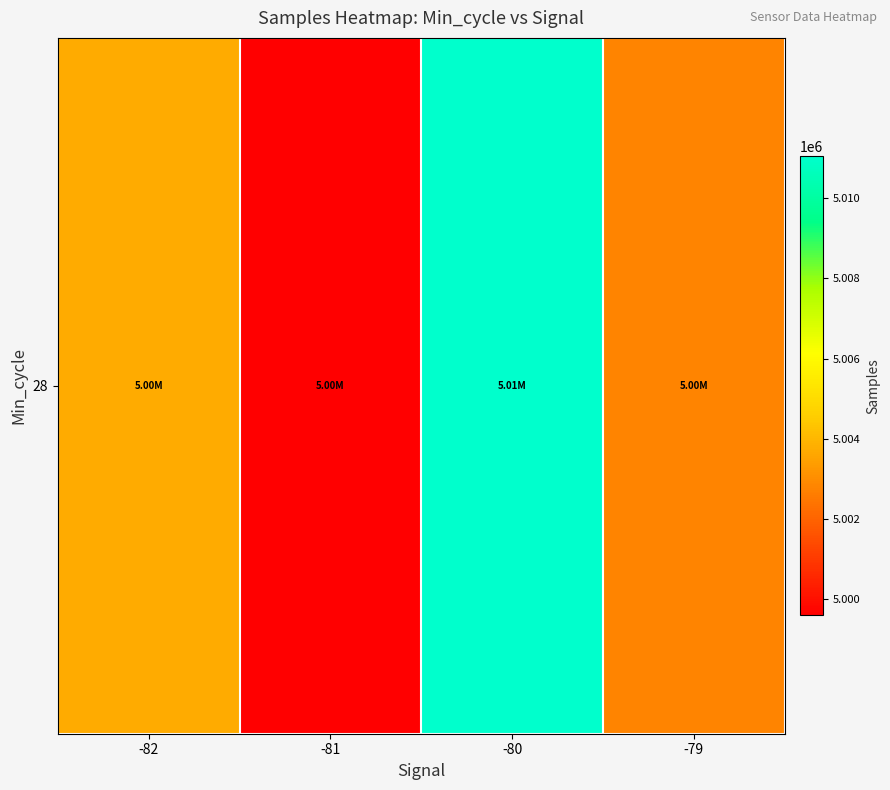

What is the difference between the maximum and minimum values?

11443.7